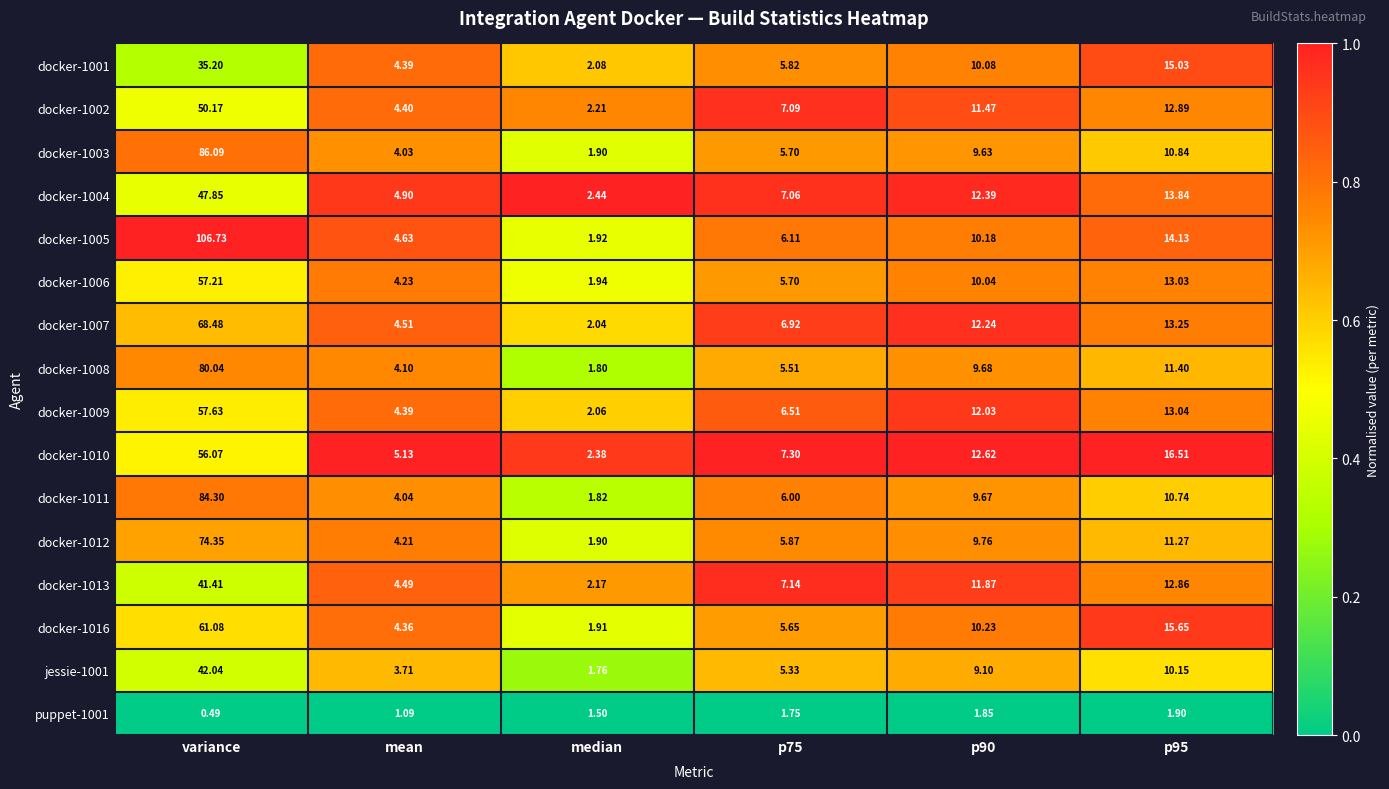

At which category does the chart reach its peak across all series?

variance